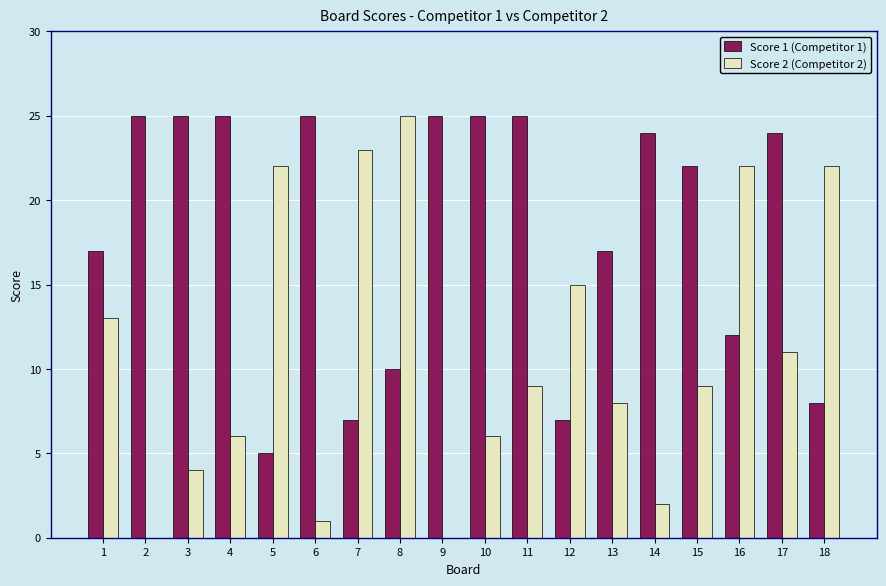

The Score 1 (Competitor 1) series shows 25 at 6. True or false?

True